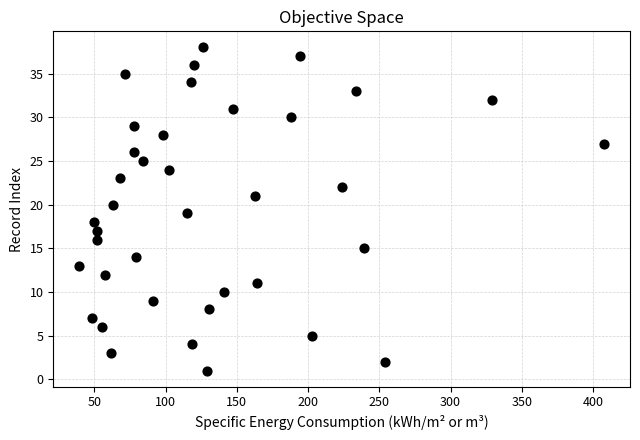

Count the number of points in this scatter plot.

38